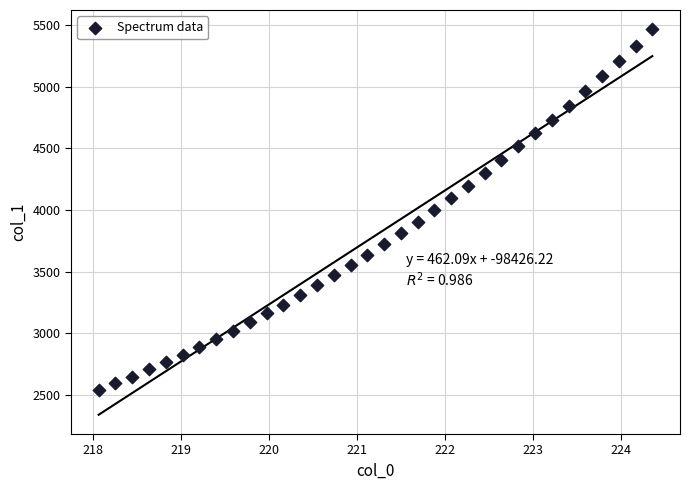

What is the range of Y values (max minus min)?

2929.9